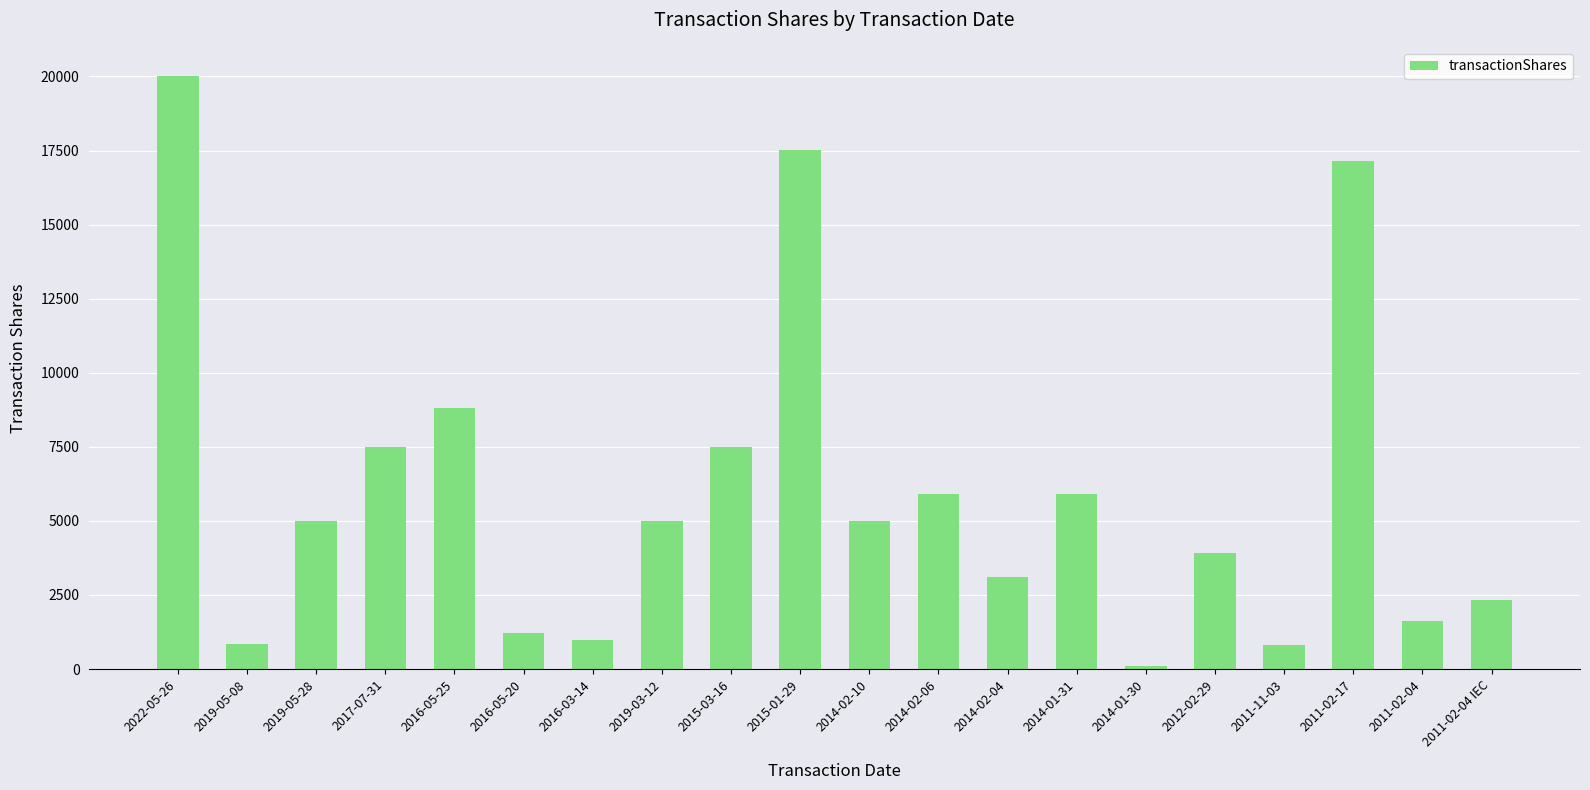

Which has a higher value, 2016-05-25 or 2016-05-20?

2016-05-25